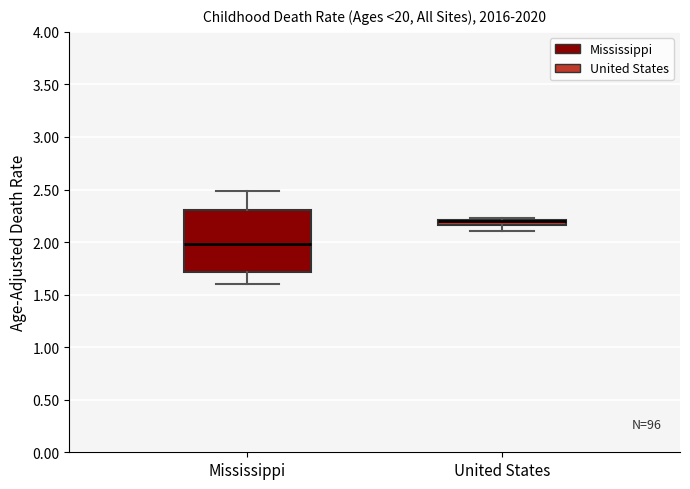

Comparing the boxes themselves (not the whiskers), which one is the tallest?

Mississippi